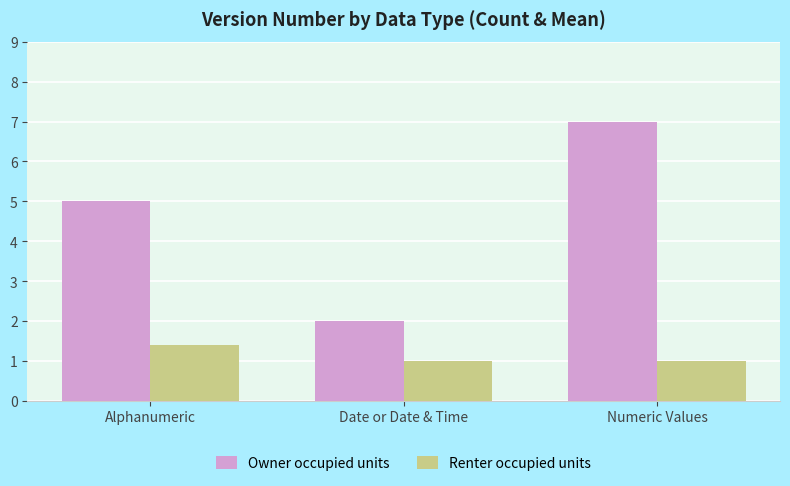

What is the value of the Owner occupied units bar at the 3rd from the left?

7.0